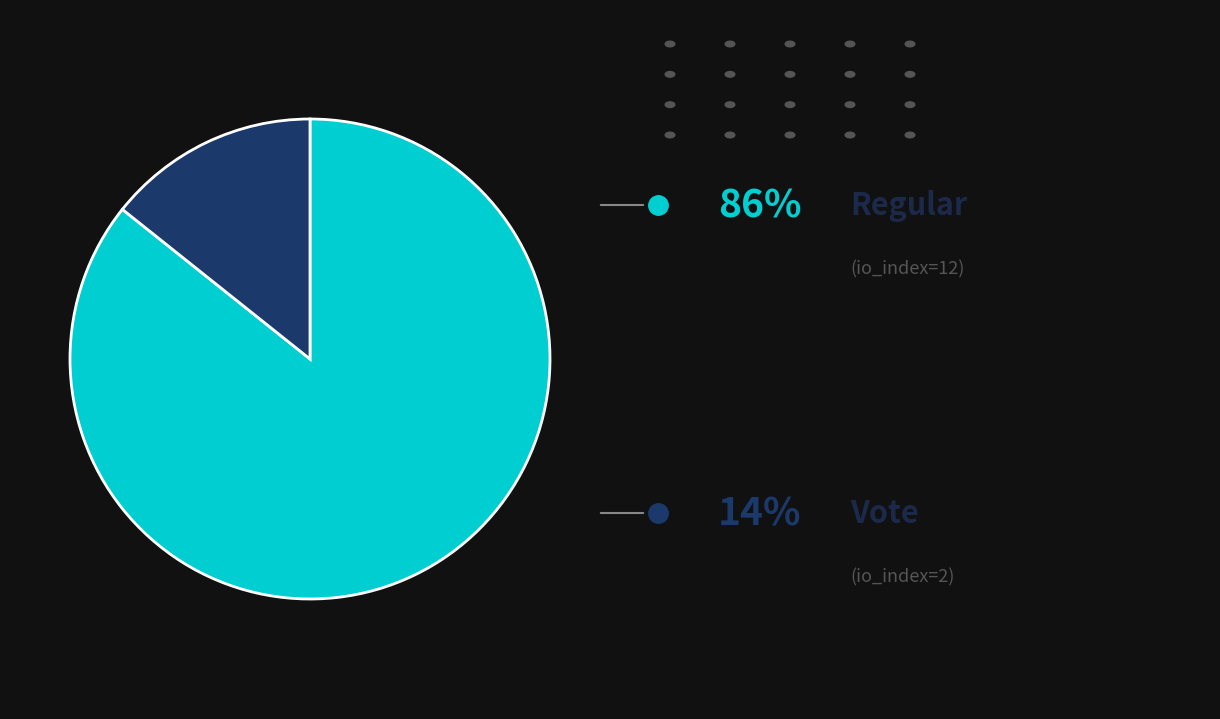

Does any single category account for the majority?

Yes